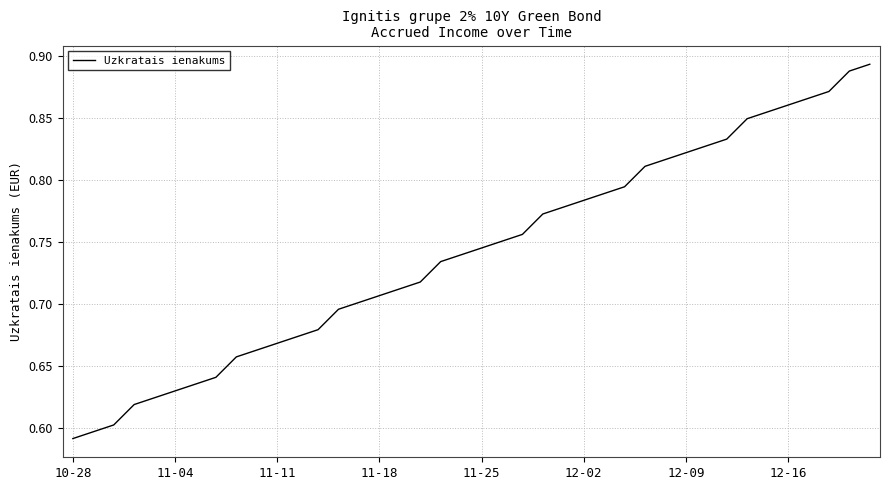

What is the difference between the maximum and minimum values?

0.3